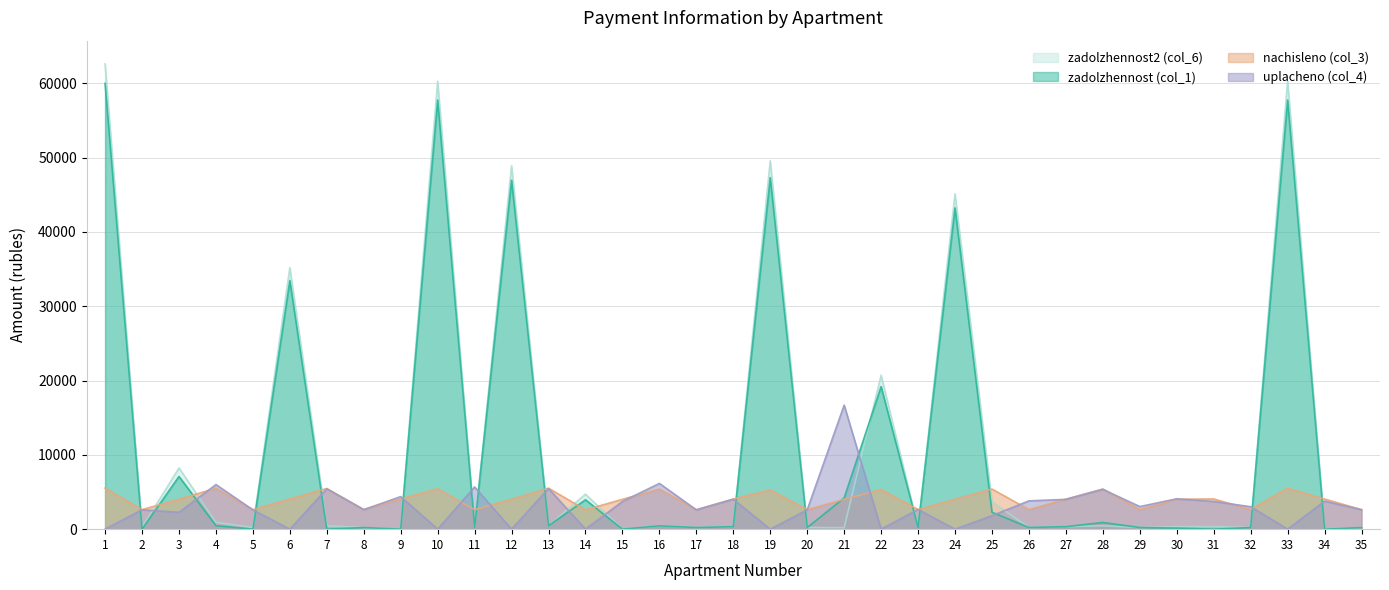

What is the value of the zadolzhennost (col_1) point at the 26th from the left?

228.6